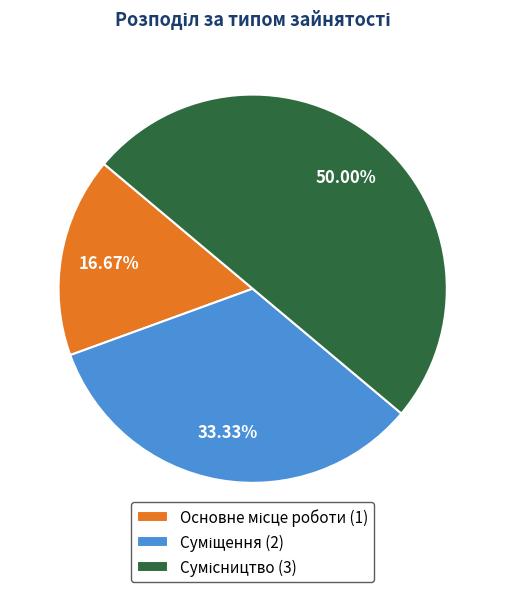

Is there any slice that represents more than half of the pie?

No